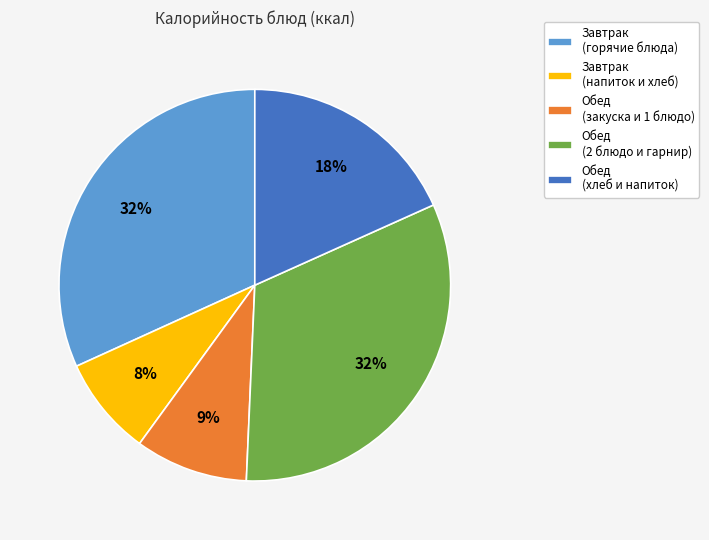

How many slices are in this pie chart?

5